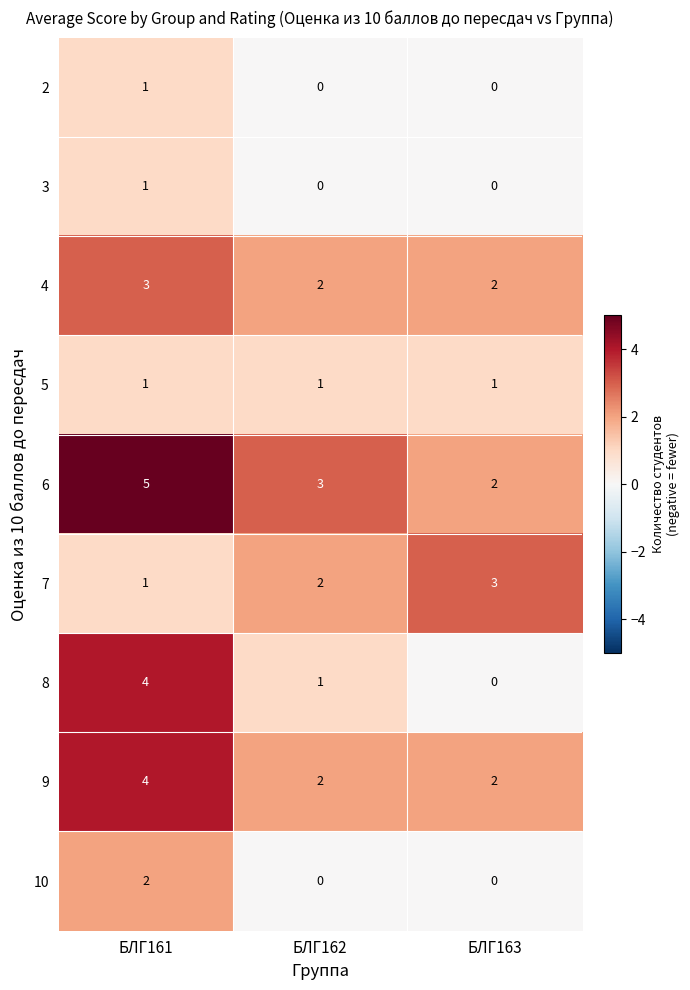

At how many categories does at least one series exceed 2?

3